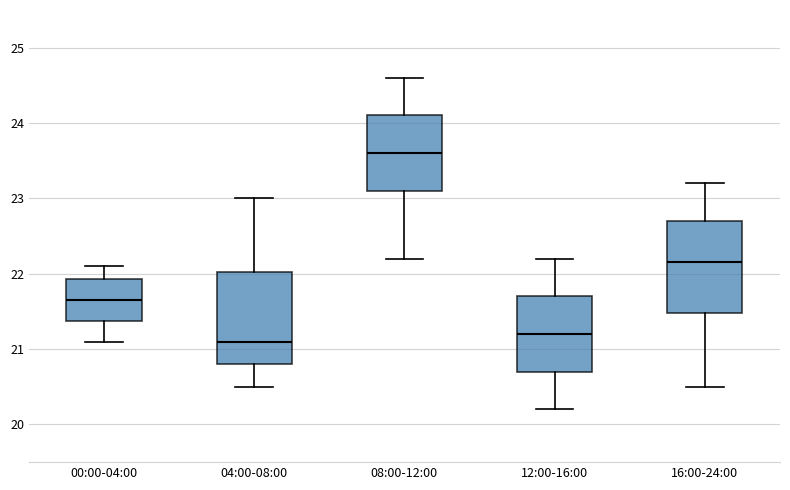

Reading left to right, read every box against the y-axis: the position of its median line, the range the box covers, and the ends of its whiskers. The values are not printed on the chart, so give them approximately, as read against the axis.

00:00-04:00: median 21.7, box 21.4 to 21.9, whiskers 21.1 to 22.1
04:00-08:00: median 21.1, box 20.8 to 22.0, whiskers 20.5 to 23.0
08:00-12:00: median 23.6, box 23.1 to 24.1, whiskers 22.2 to 24.6
12:00-16:00: median 21.2, box 20.7 to 21.7, whiskers 20.2 to 22.2
16:00-24:00: median 22.2, box 21.5 to 22.7, whiskers 20.5 to 23.2